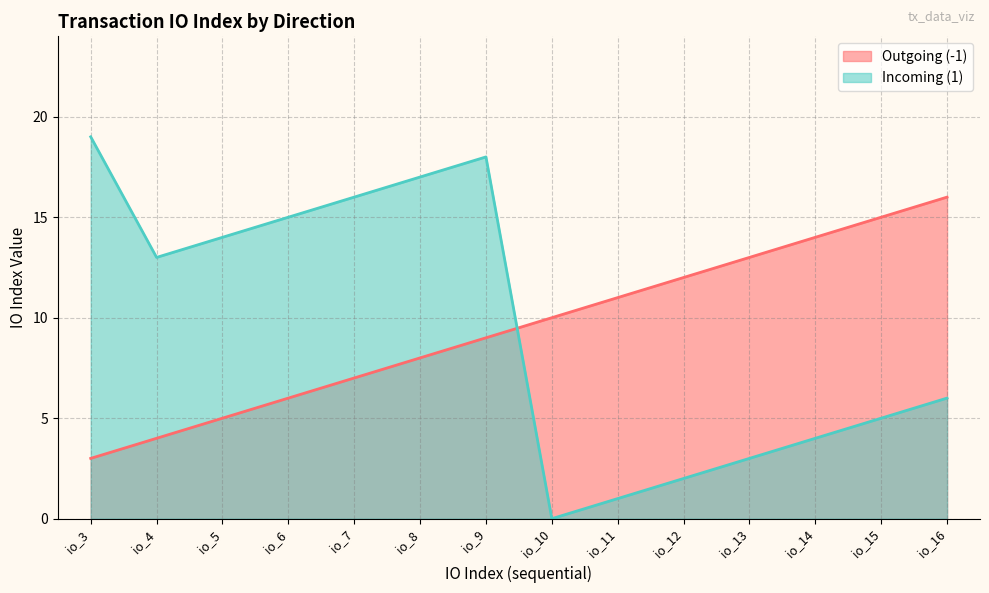

What is the difference between the maximum and minimum values in the Outgoing (-1) series?

13